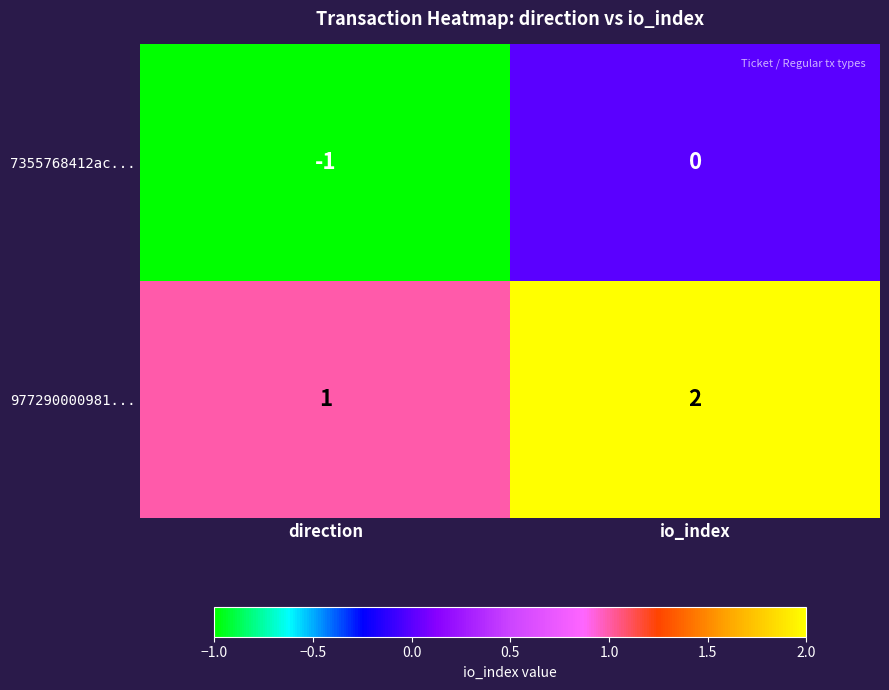

What is the sum of all 977290000981... values?

3